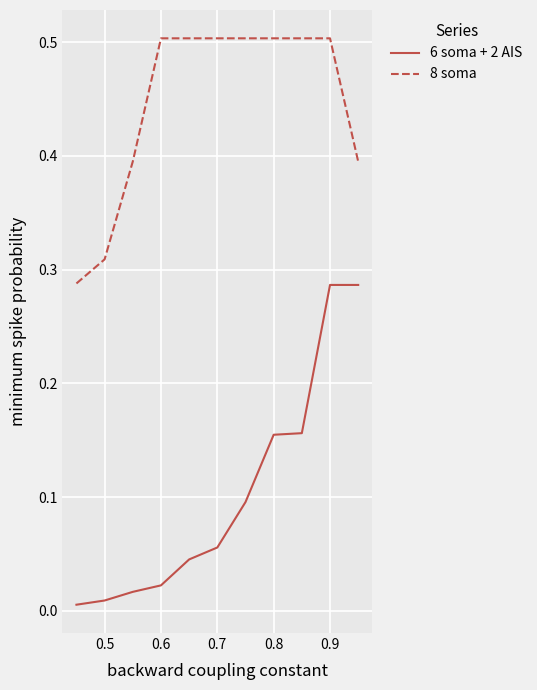

Rank the series by their average value, from lowest to highest.

6 soma + 2 AIS, 8 soma